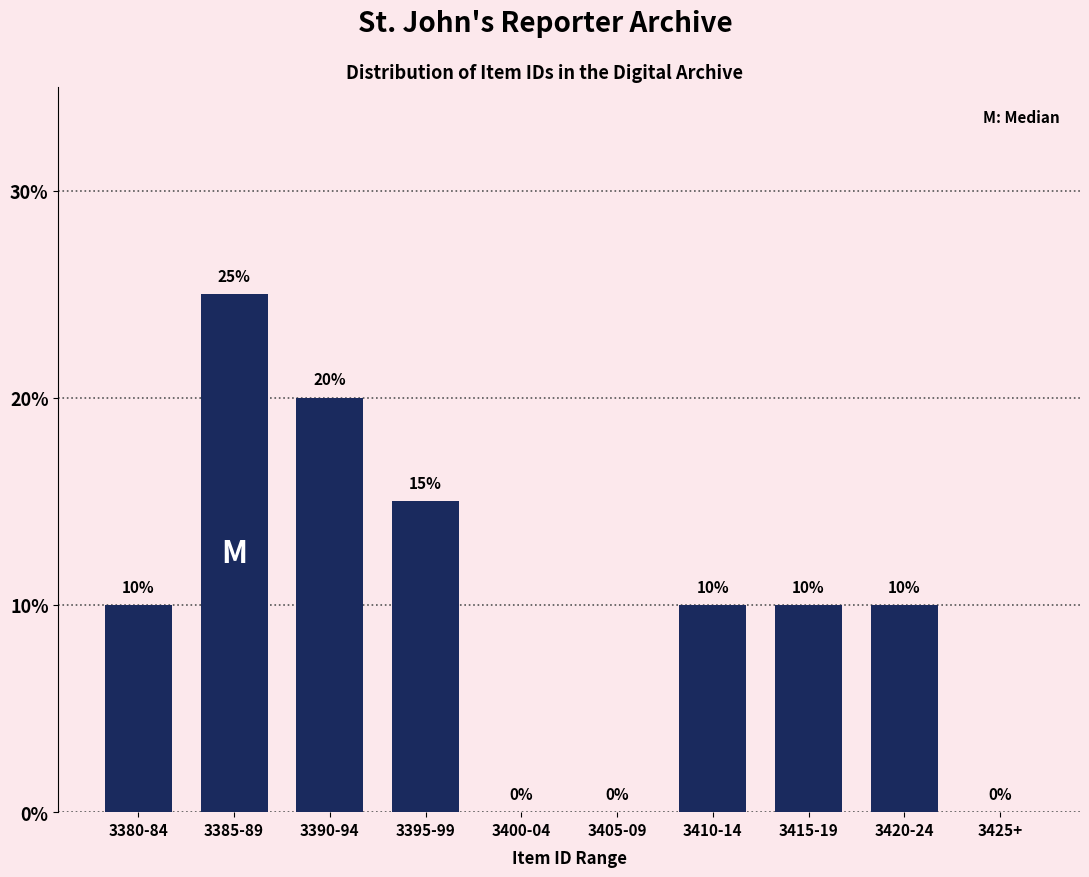

Reading left to right, what are all the values shown in this chart?

3380-84=10	3385-89=25	3390-94=20	3395-99=15	3400-04=0	3405-09=0	3410-14=10	3415-19=10	3420-24=10	3425+=0